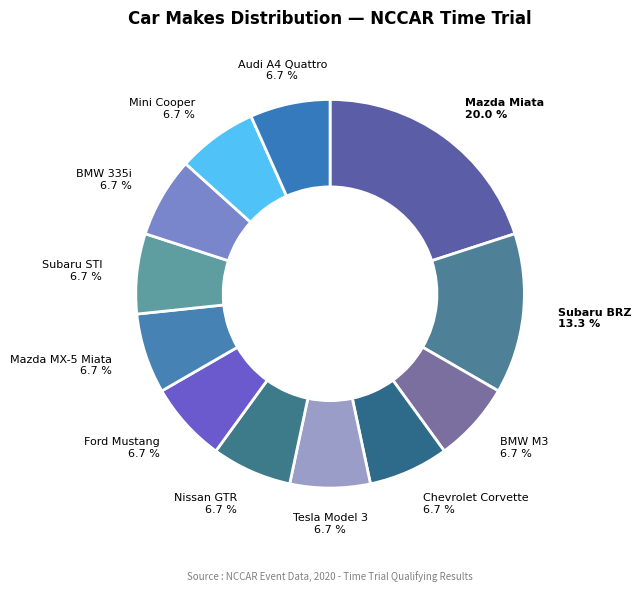

Is there a majority slice in this chart?

No